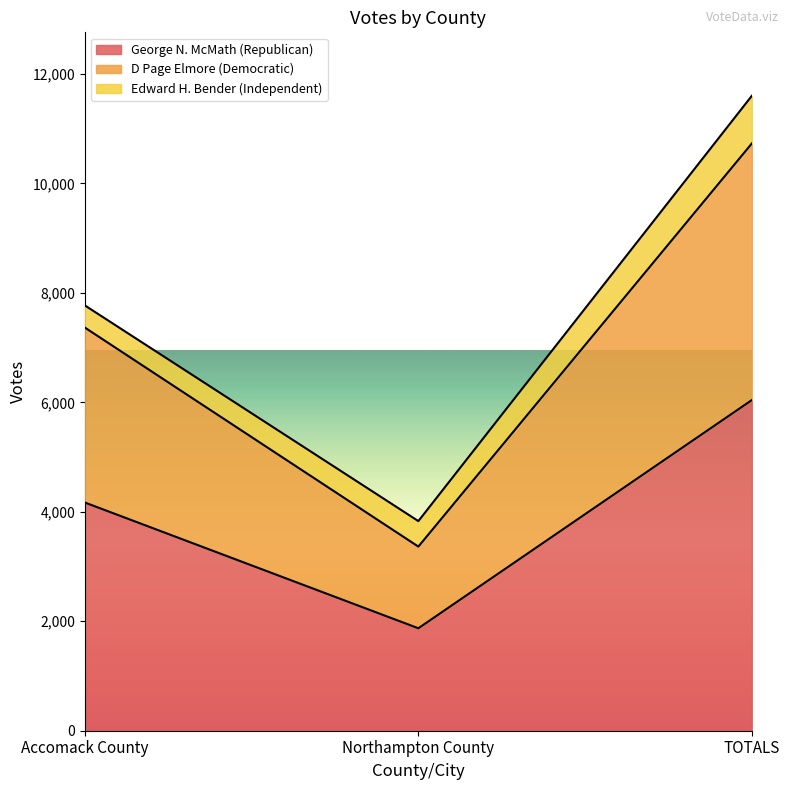

What is the total value across all series at Northampton County?

3830